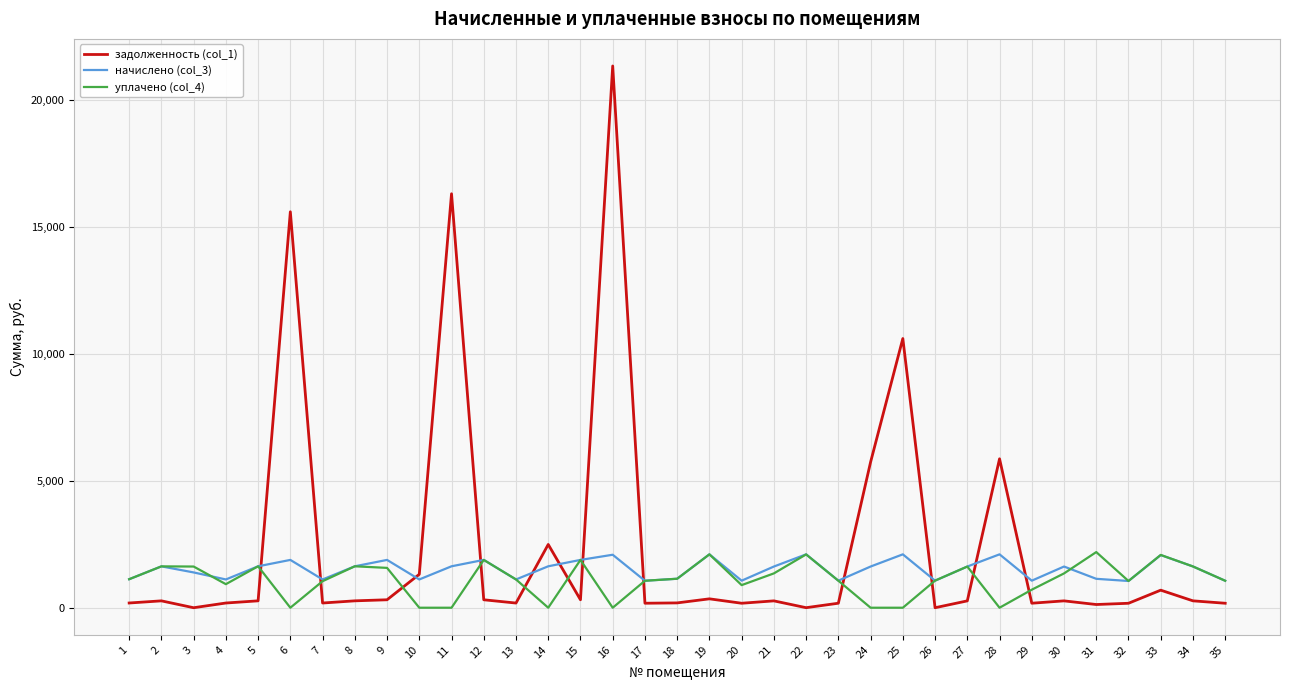

Which series has the largest range (max minus min)?

задолженность (col_1)